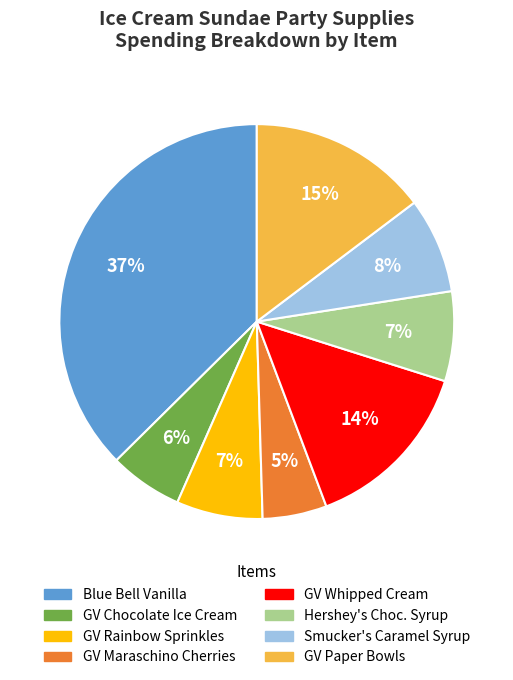

Does any single category account for the majority?

No